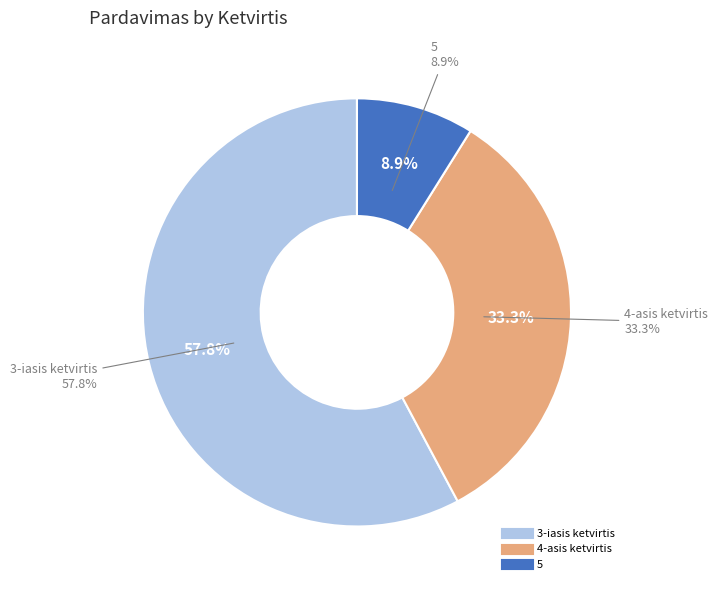

Is it true that 5 is 9% of the pie?

True